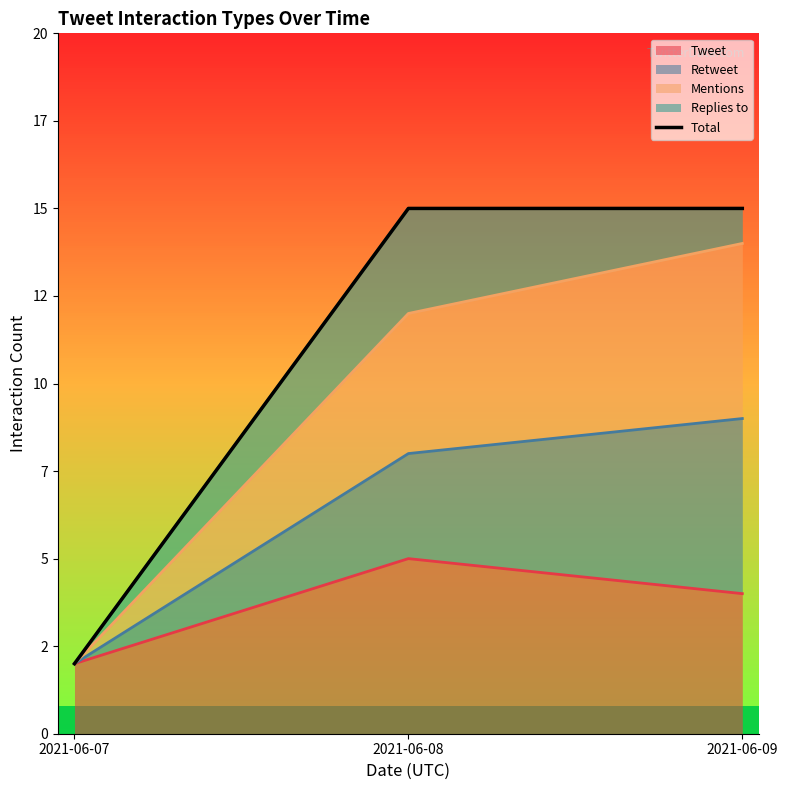

Which has a higher value, 2021-06-08 or 2021-06-07?

2021-06-08